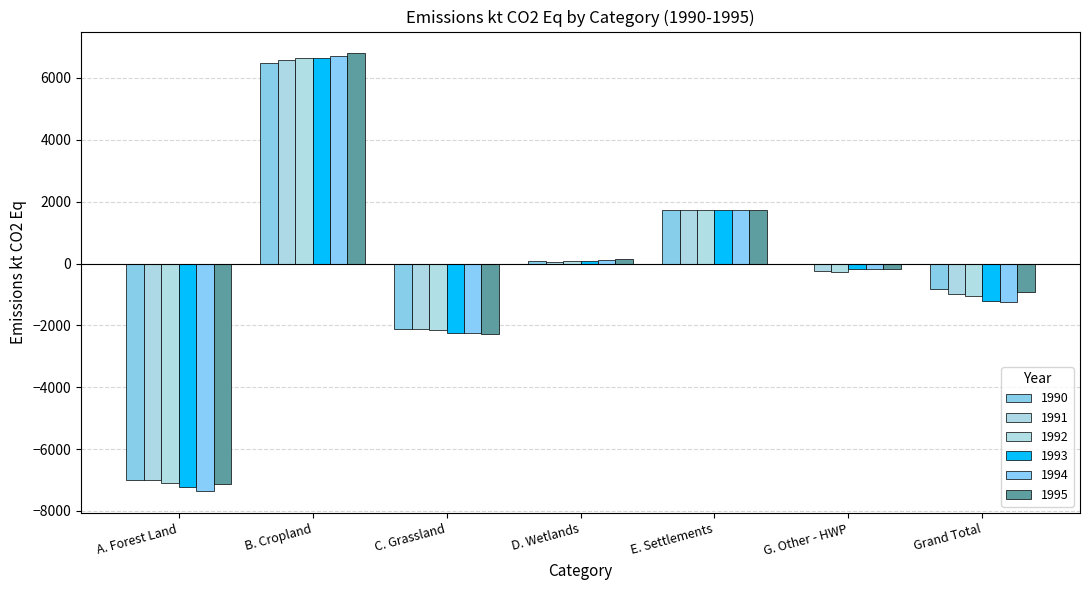

What is the value of the 1990 bar at the 5th from the left?

1739.5